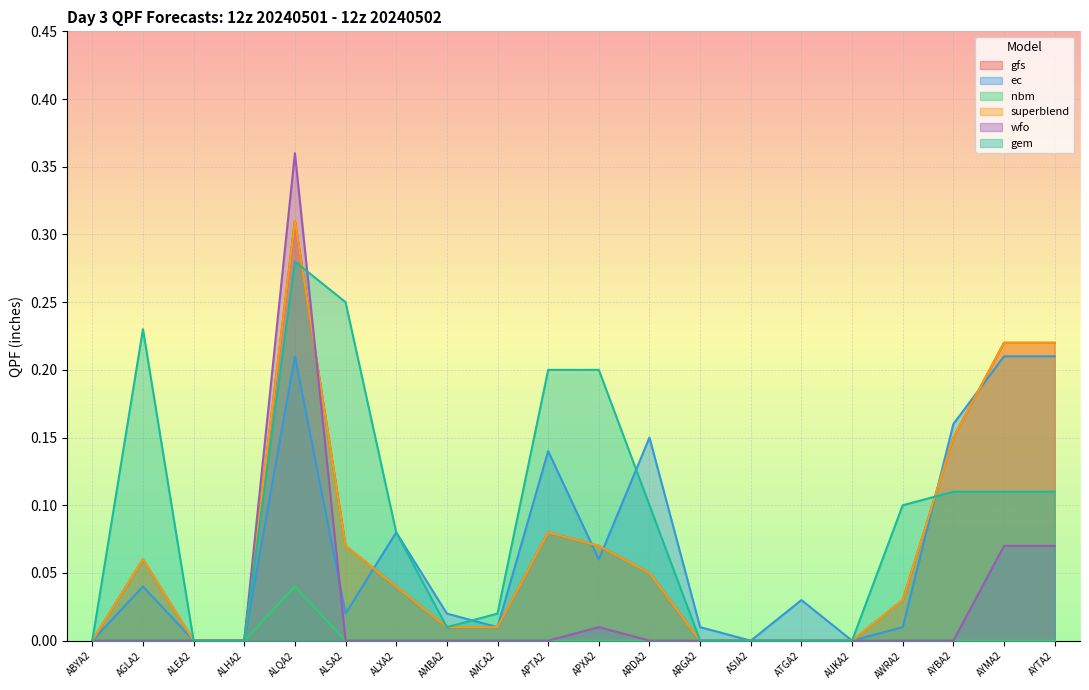

Is the value of superblend at AYTA2 greater than the value of gem at ALSA2?

No